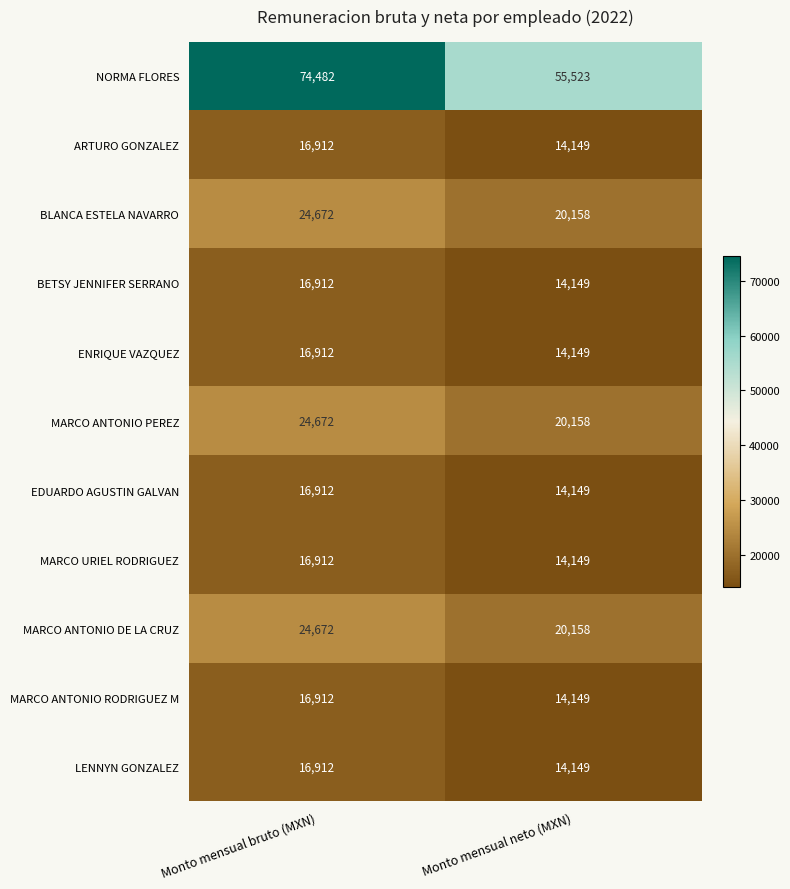

Rank the categories by EDUARDO AGUSTIN GALVAN value from highest to lowest.

Monto mensual bruto (MXN), Monto mensual neto (MXN)